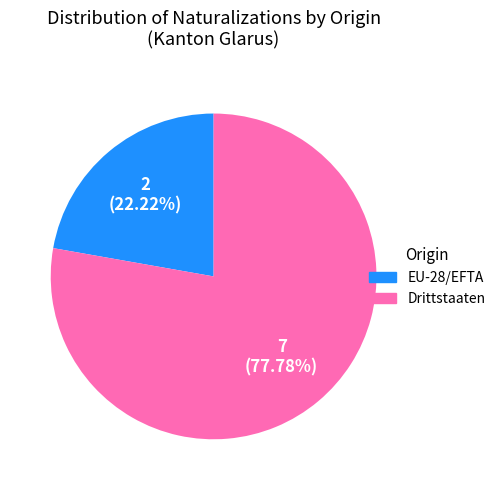

How many slices are in this pie chart?

2